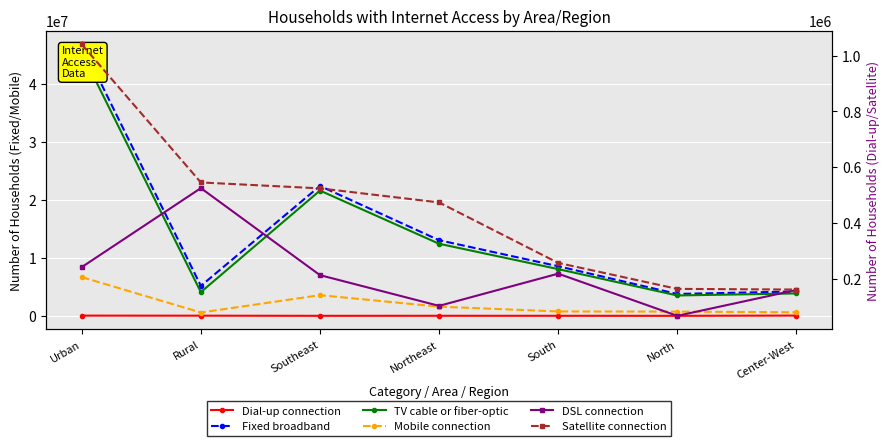

Where is the first local minimum for TV cable or fiber-optic?

Rural